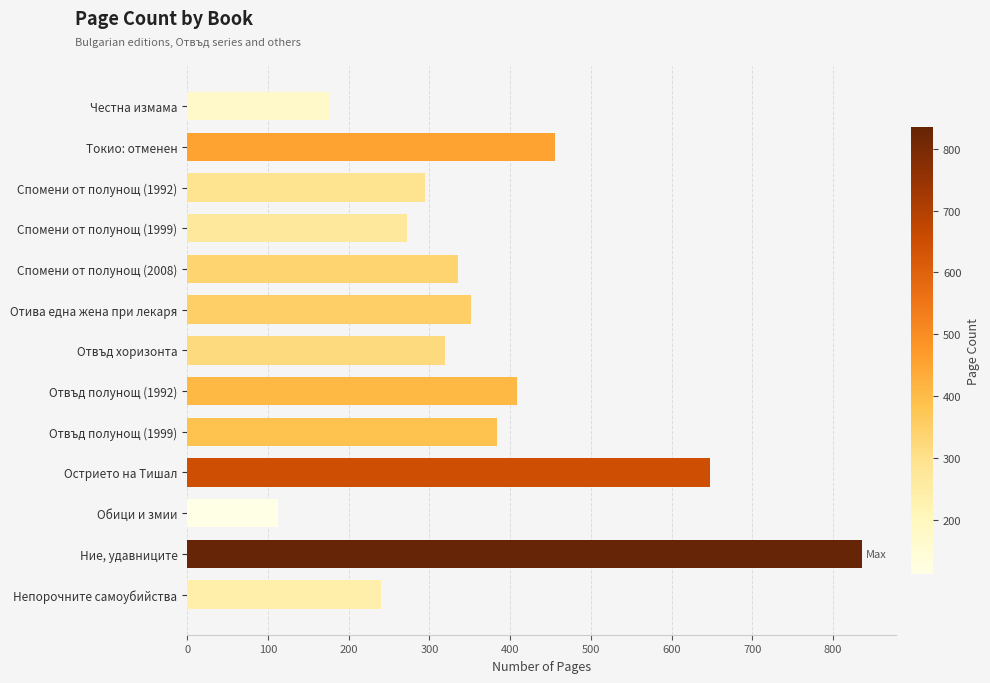

Approximately how many times larger is the value at Ние, удавниците compared to Отвъд полунощ (1992)?

2.0